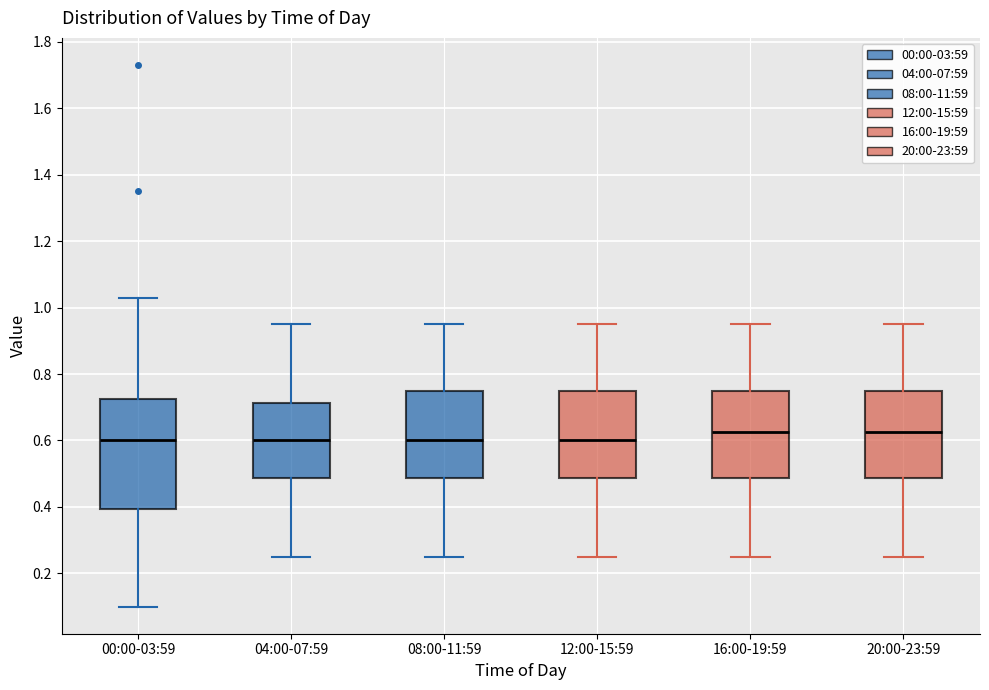

Where does the lower whisker of the box for 12:00-15:59 end on the y-axis? The values are not printed on the chart, so give them approximately, as read against the axis.

0.26